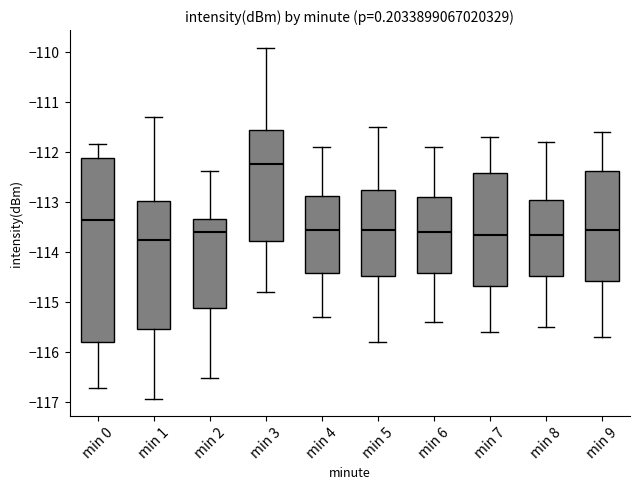

Which box is the tallest, from its lower edge to its upper edge?

min 0